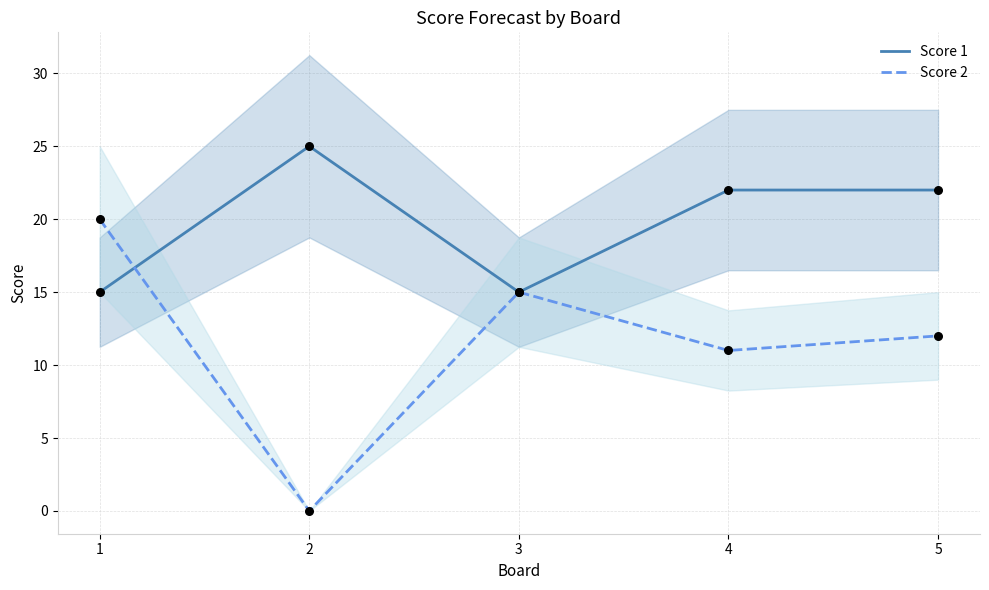

Which series contains the lowest Y value?

Score 2